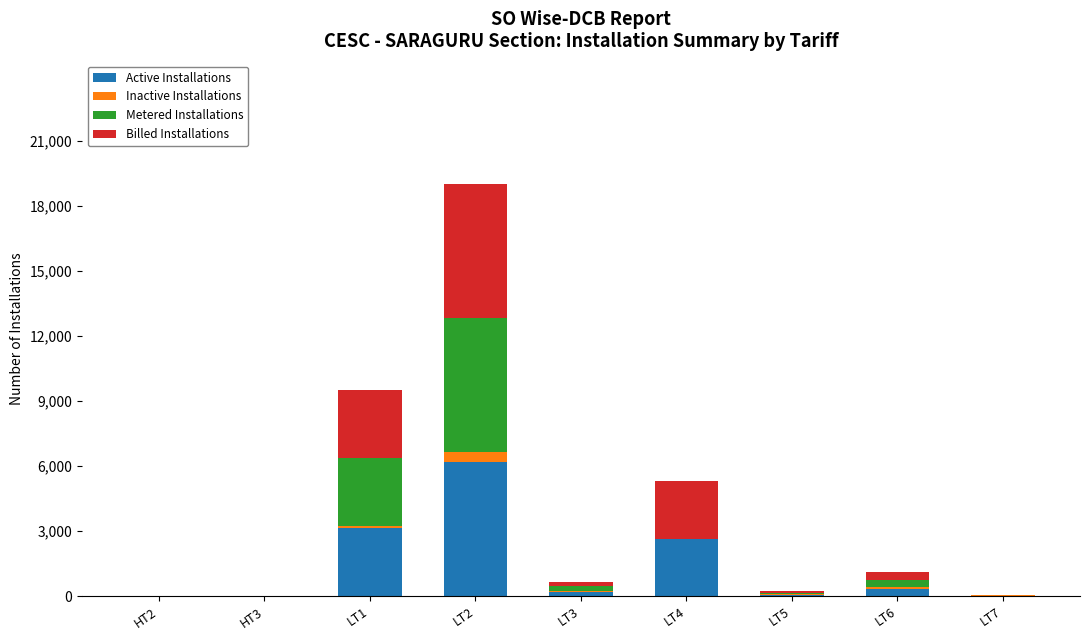

At which category is the sum across all series the highest?

LT2